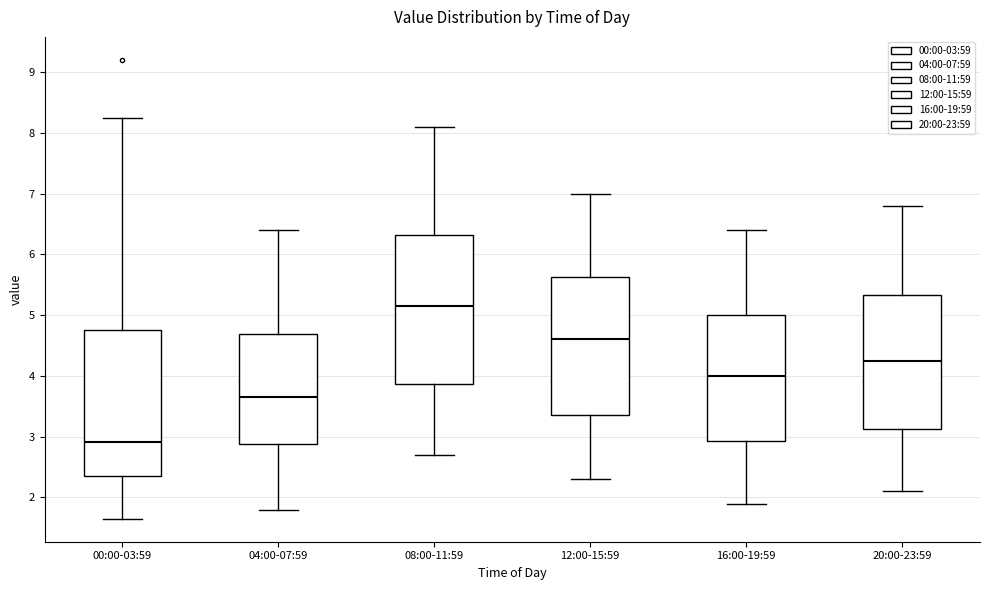

Where does the upper whisker of the box for 08:00-11:59 end on the y-axis? The values are not printed on the chart, so give them approximately, as read against the axis.

8.1